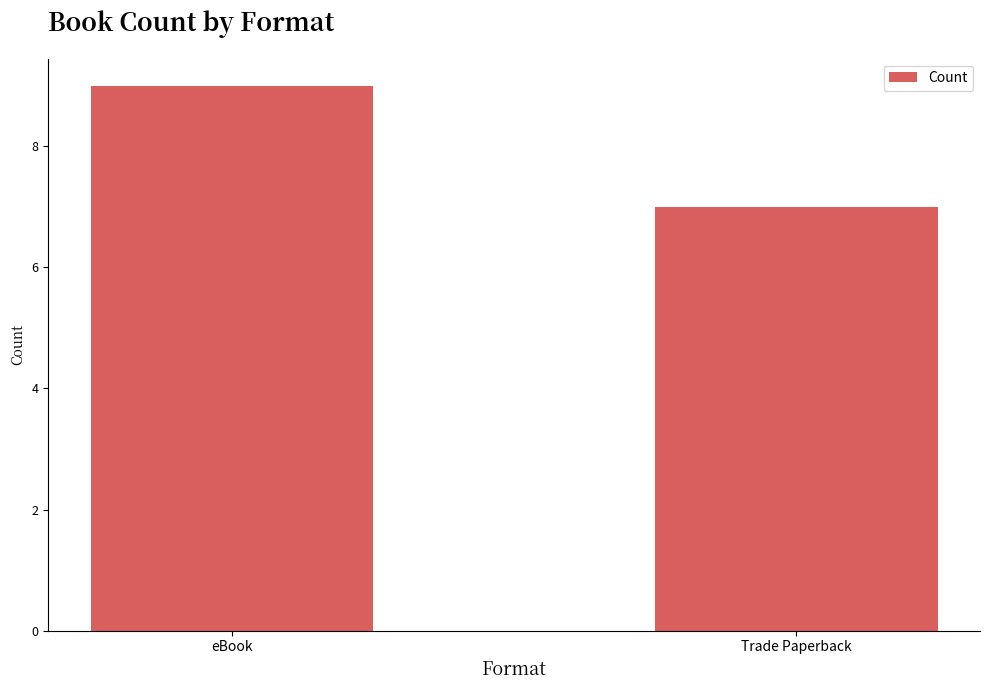

What is the sum of all values?

16